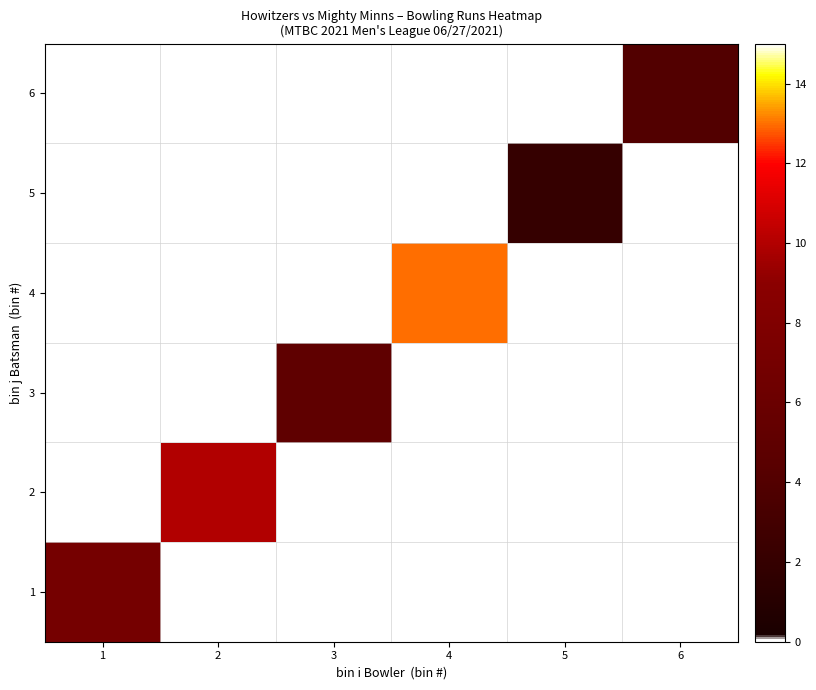

Reading left to right, list all the values displayed in this chart.

1: 1=7	2=0	3=0	4=0	5=0	6=0
2: 1=0	2=10	3=0	4=0	5=0	6=0
3: 1=0	2=0	3=5	4=0	5=0	6=0
4: 1=0	2=0	3=0	4=13	5=0	6=0
5: 1=0	2=0	3=0	4=0	5=2	6=0
6: 1=0	2=0	3=0	4=0	5=0	6=4